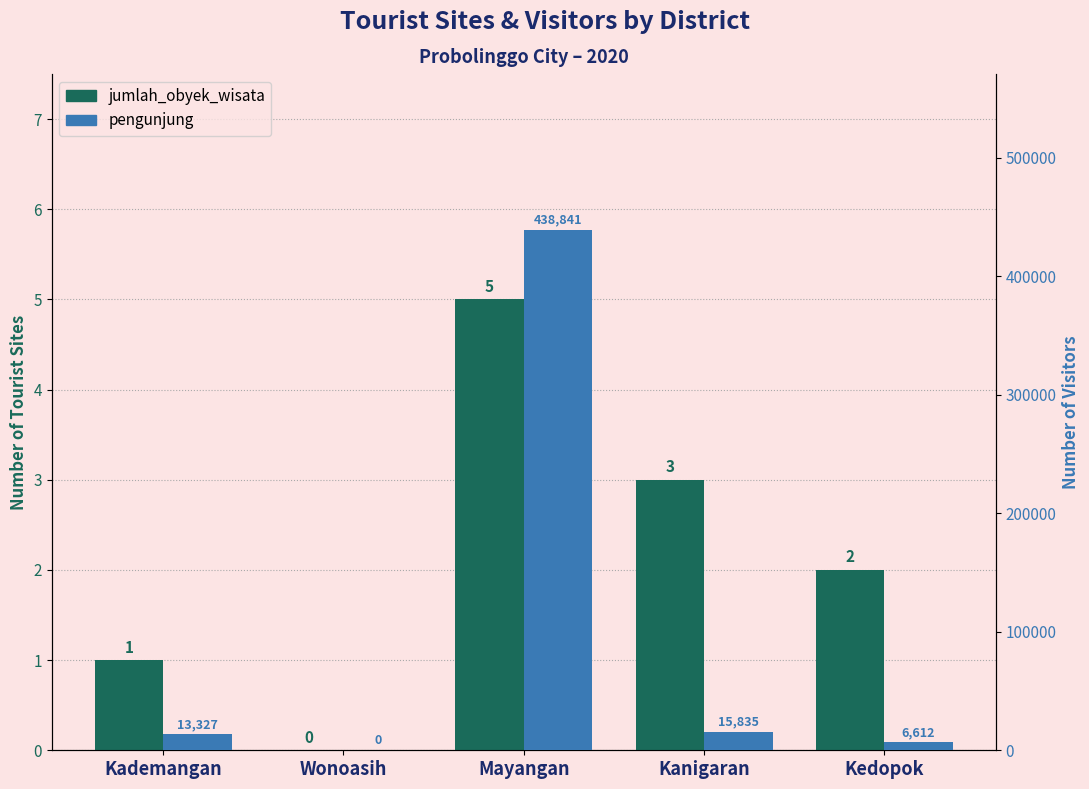

Reading left to right, list all the values displayed in this chart.

jumlah_obyek_wisata: 1	0	5	3	2
pengunjung: 13327	0	438841	15835	6612